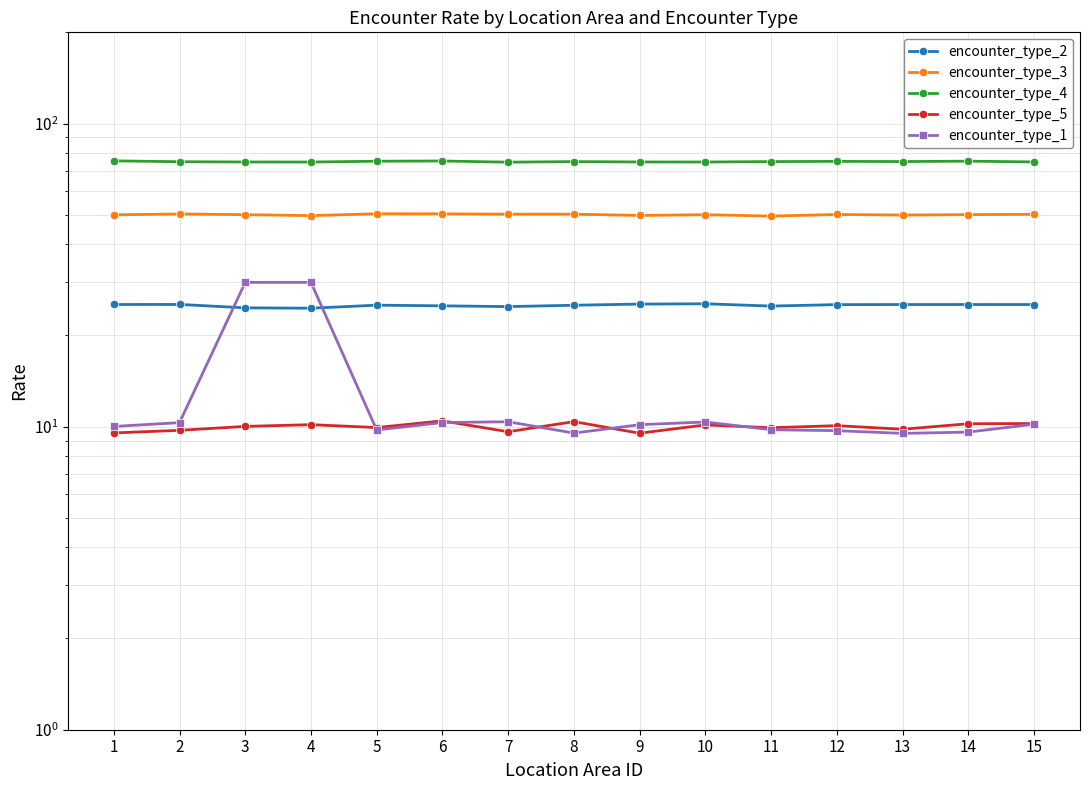

Reading left to right, transcribe all the data shown in this chart.

encounter_type_2: 25.3	25.3	24.7	24.6	25.2	25.0	24.9	25.2	25.4	25.4	25.0	25.3	25.3	25.3	25.3
encounter_type_3: 50.0	50.3	50.1	49.7	50.4	50.4	50.2	50.2	49.8	50.0	49.5	50.1	49.9	50.1	50.2
encounter_type_4: 75.3	74.8	74.7	74.7	75.1	75.3	74.6	74.9	74.7	74.7	74.9	75.0	74.9	75.2	74.7
encounter_type_5: 9.5	9.7	10.0	10.2	9.9	10.5	9.6	10.4	9.5	10.1	9.9	10.1	9.8	10.2	10.2
encounter_type_1: 10.0	10.3	29.9	29.9	9.7	10.3	10.4	9.5	10.1	10.4	9.8	9.7	9.5	9.6	10.2